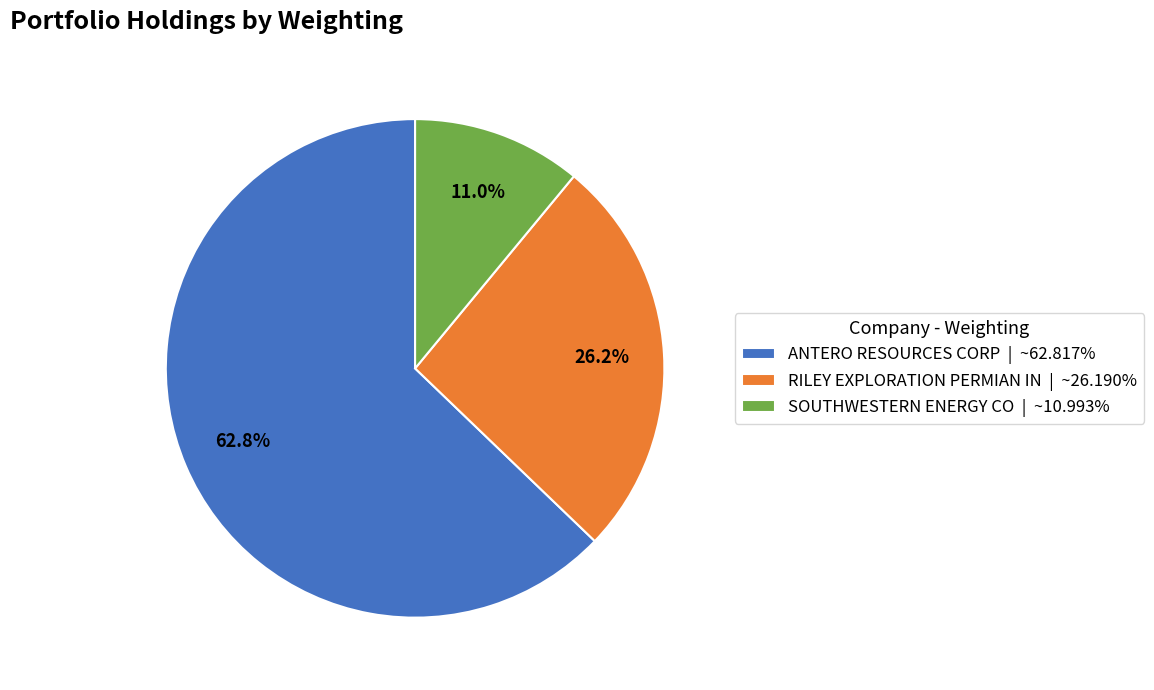

True or false: SOUTHWESTERN ENERGY CO accounts for 19% of the total.

False